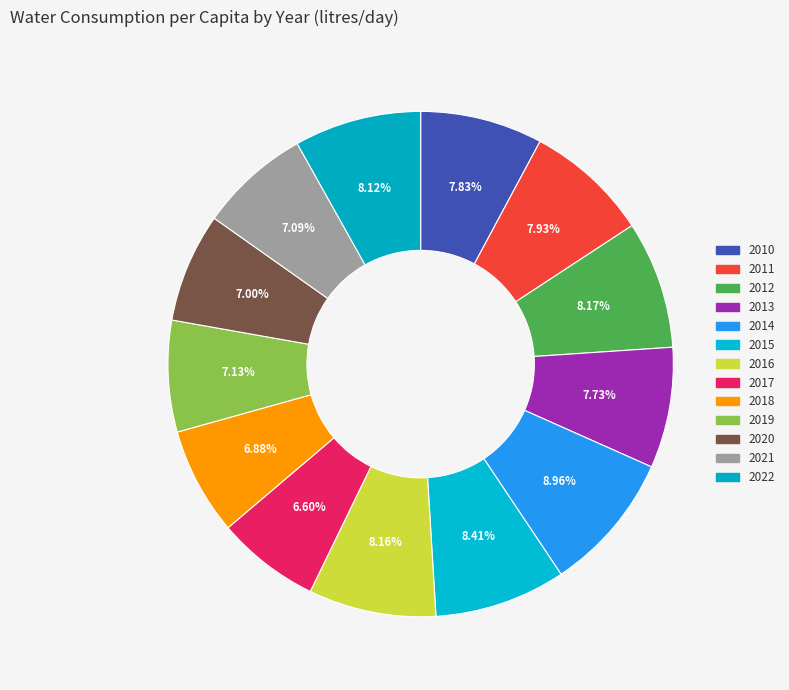

How many slices are in this pie chart?

13